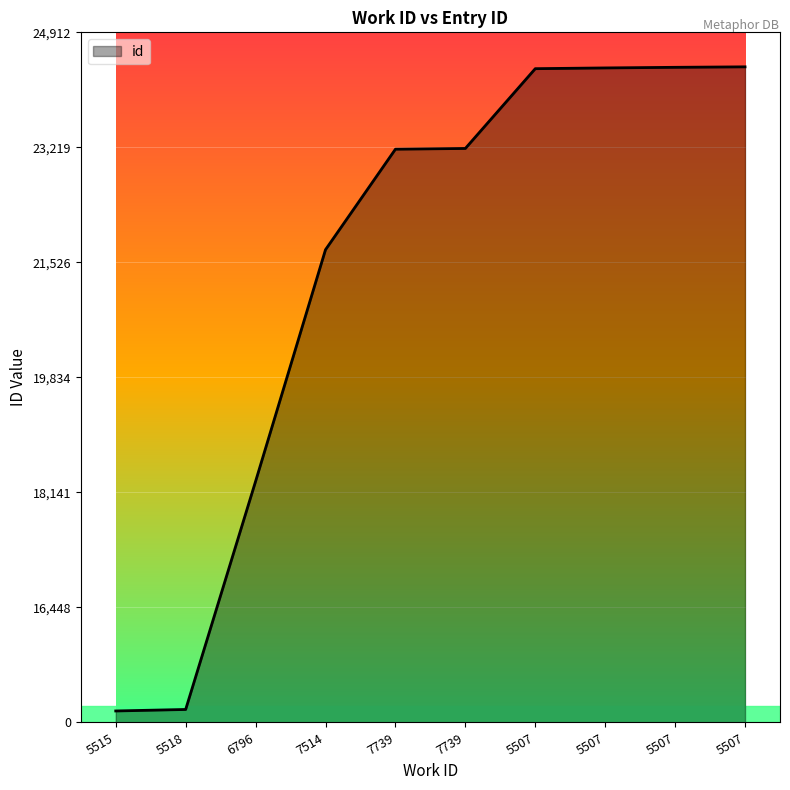

Where is the data nearest to the value 14500?

6796